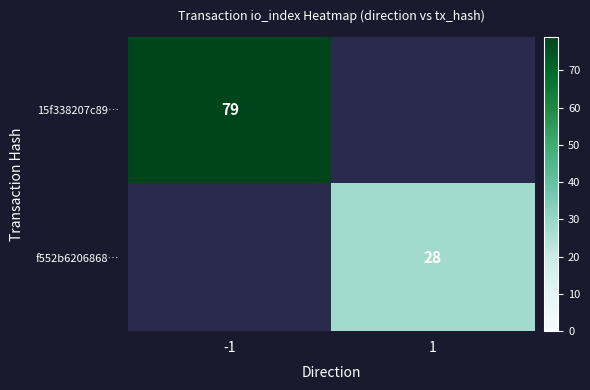

True or false: f552b6206868… has a value of 10 at 1.

False